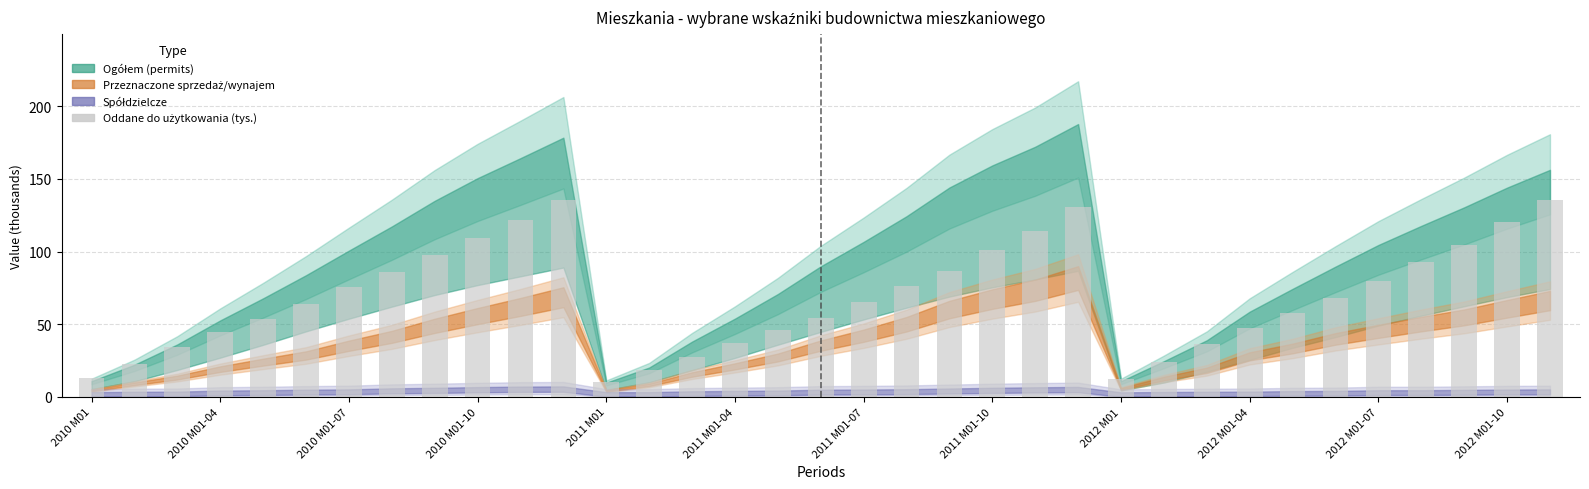

What is the smallest value displayed?

10.3